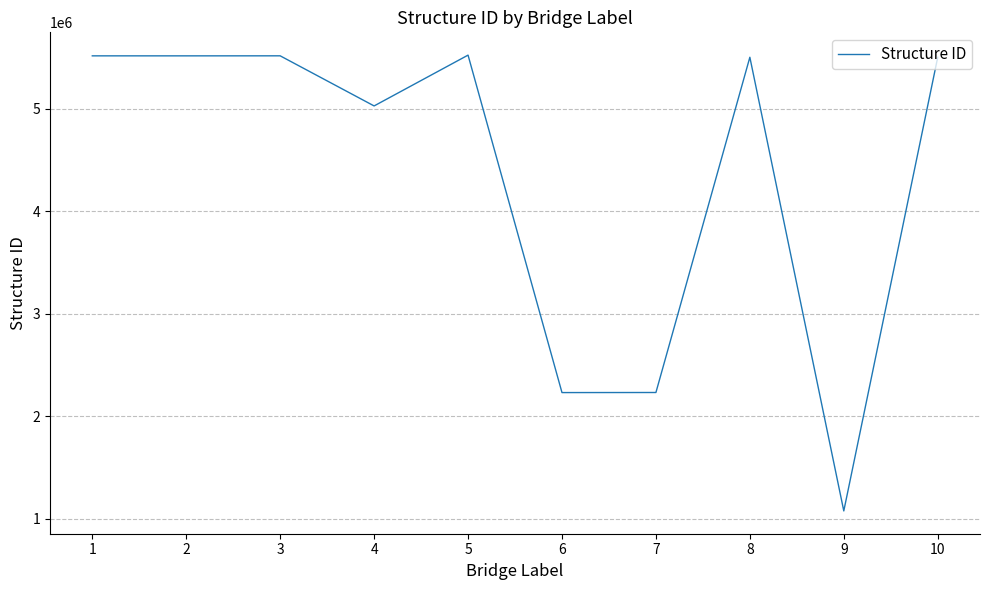

What is the ratio of the value at 5 to the value at 9?

5.1